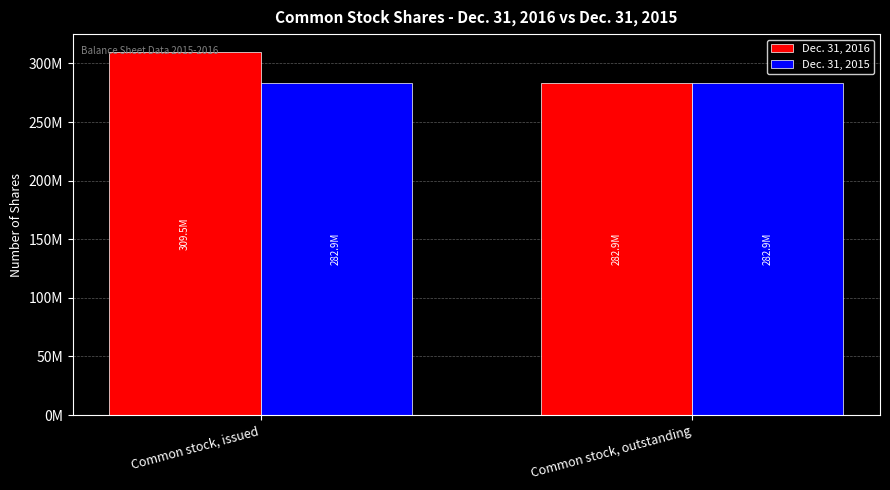

What are all the series names shown in the legend?

Dec. 31, 2016, Dec. 31, 2015